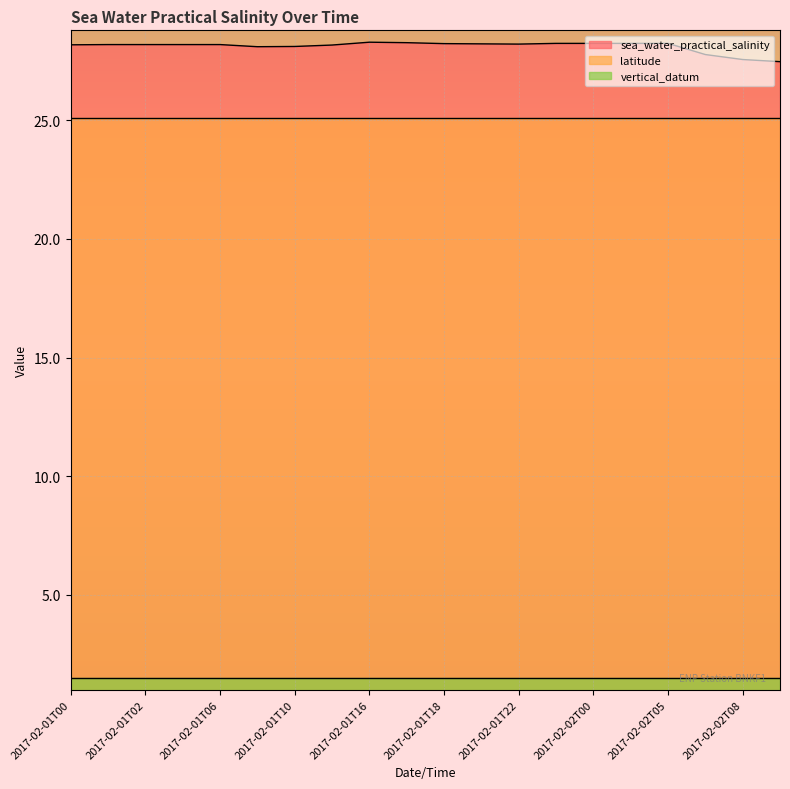

What is the maximum value for sea_water_practical_salinity?

28.3